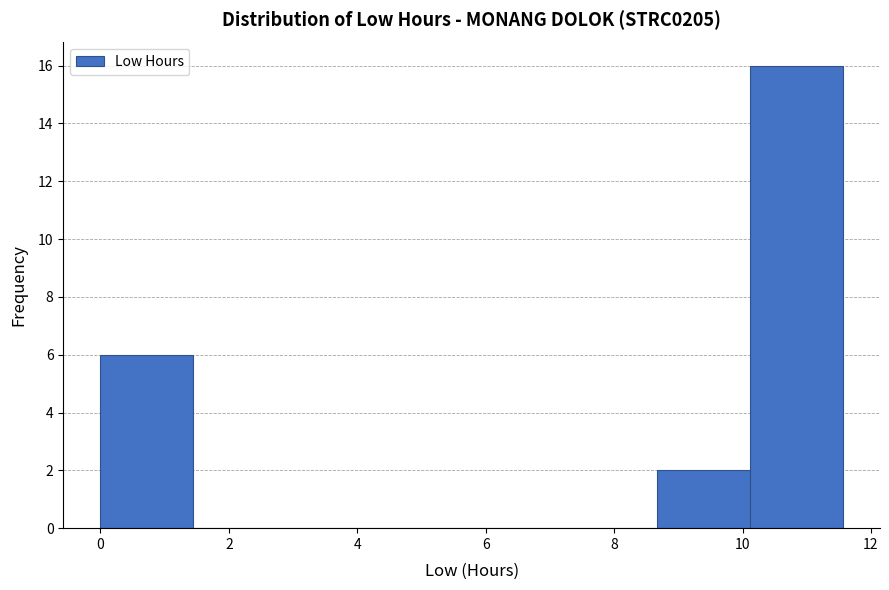

Over which range of the x-axis is the bar tallest?

10.2 to 11.6